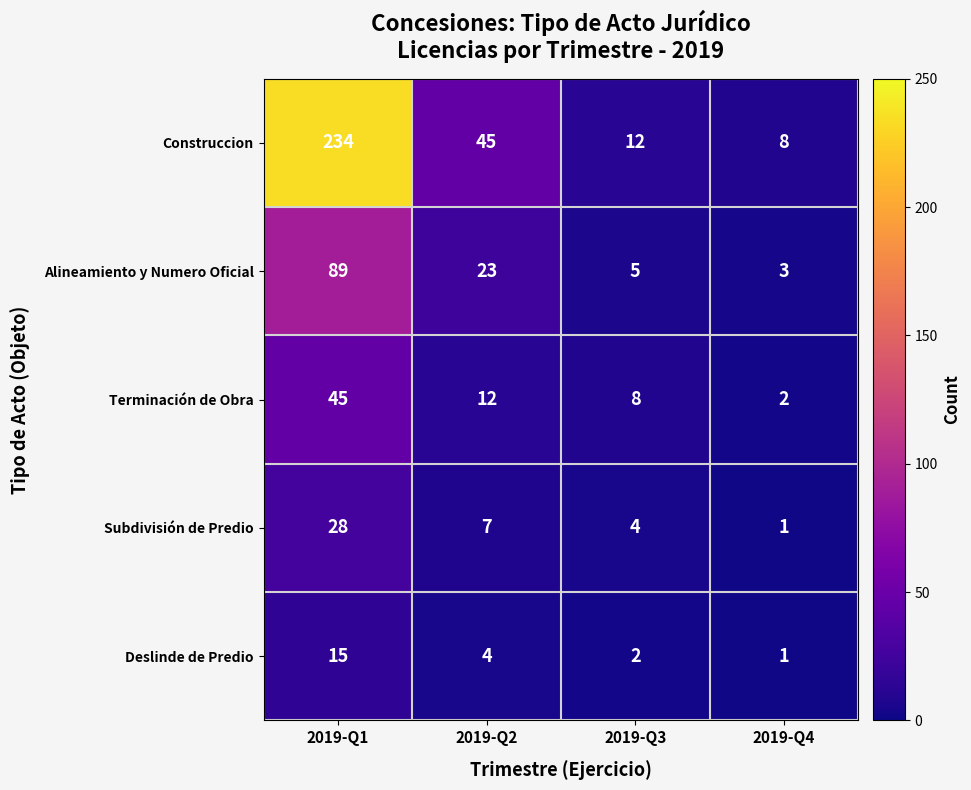

At which category does the chart reach its peak across all series?

2019-Q1